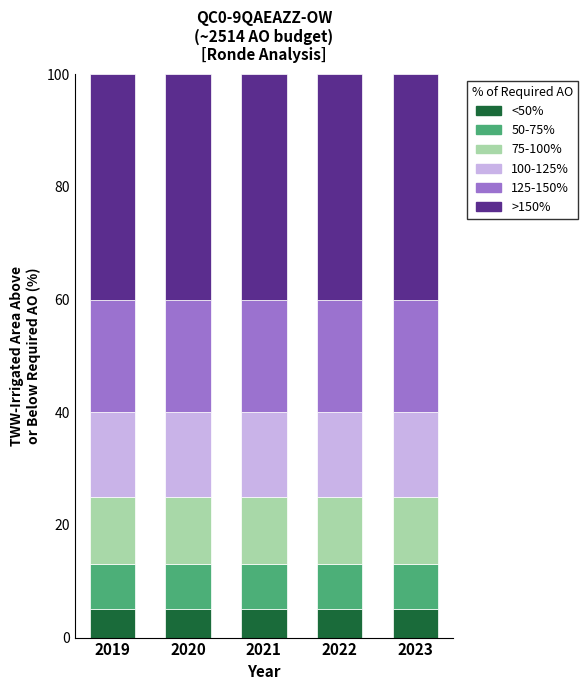

The <50% series shows 5 at 2020. True or false?

True